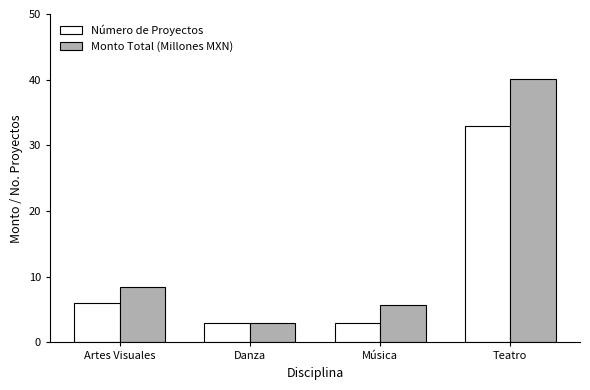

What are all the series names shown in the legend?

Número de Proyectos, Monto Total (Millones MXN)